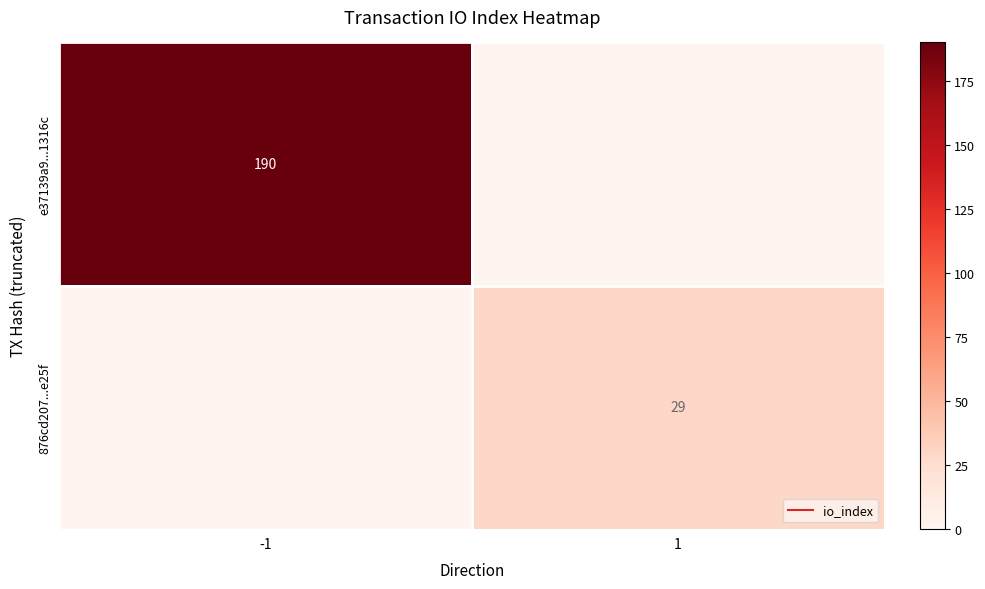

List the series in order of their overall mean, highest first.

e37139a9...1316c, 876cd207...e25f